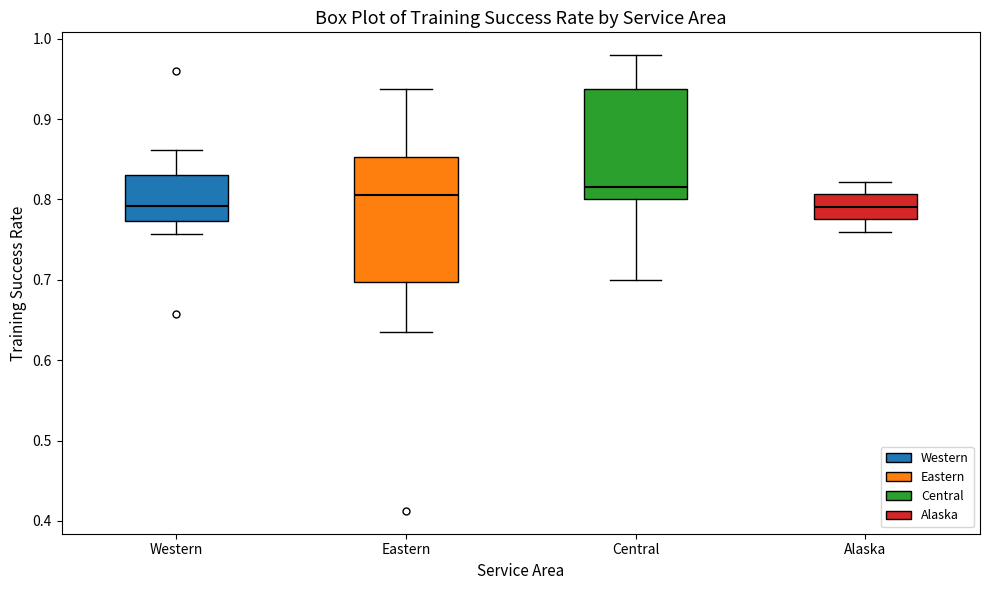

Which box is the tallest, from its lower edge to its upper edge?

Eastern